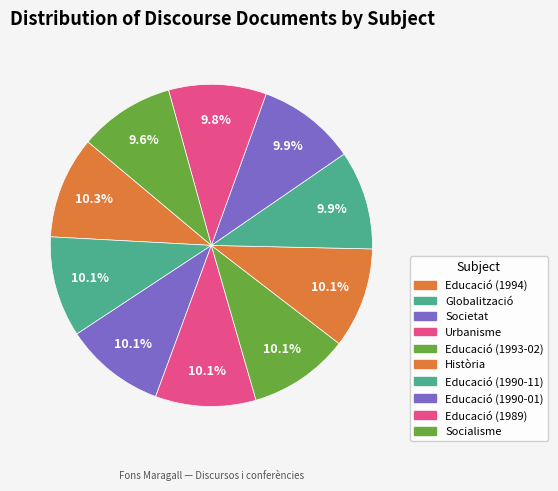

To the nearest percent, what portion does Socialisme represent?

10%